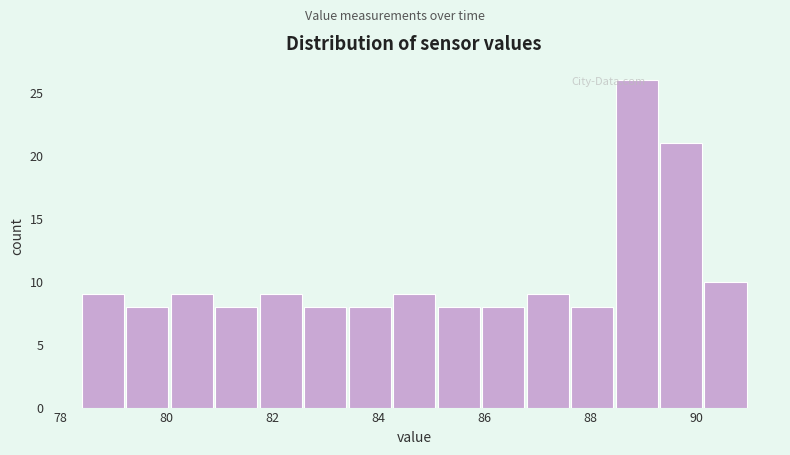

Over which range of the x-axis is the bar tallest?

88.48 to 89.32